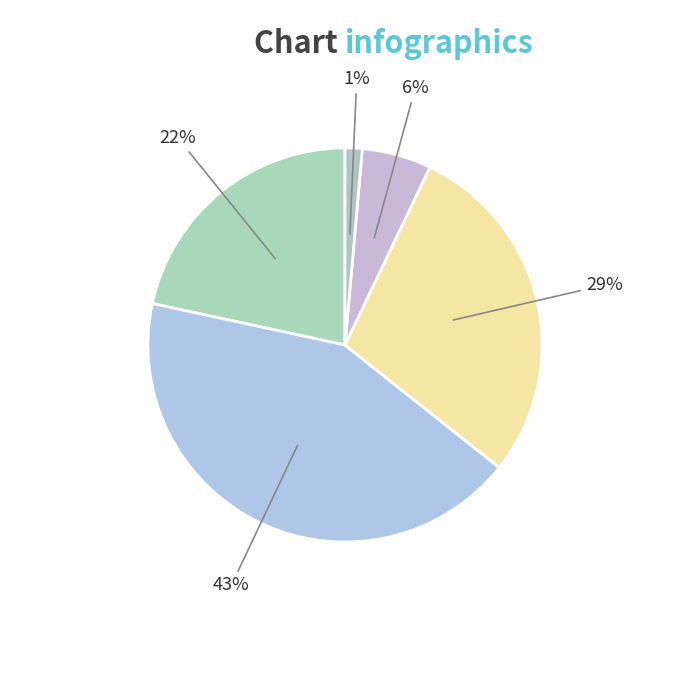

How many slices are in this pie chart?

5